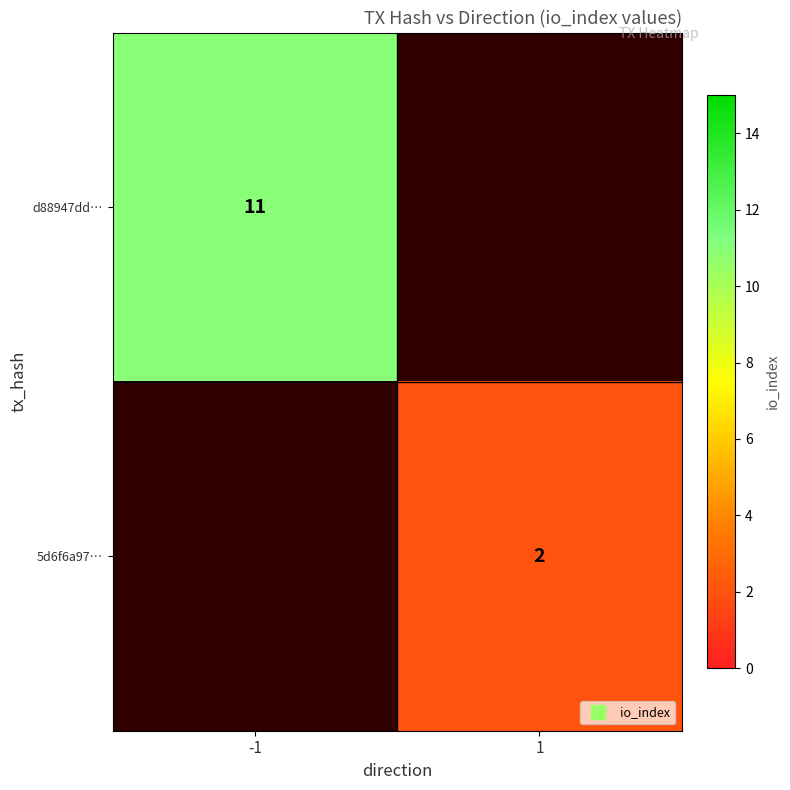

At how many categories does at least one series exceed 4?

1